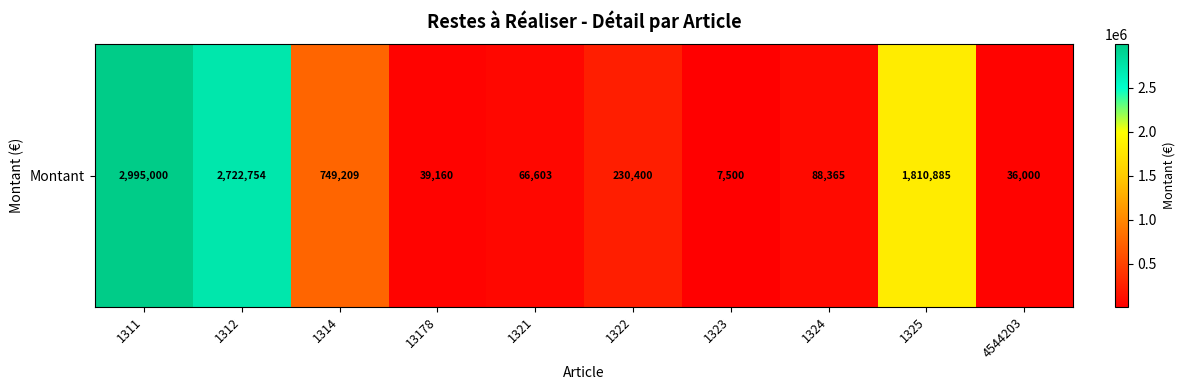

At which category does the chart reach its minimum across all series?

1323